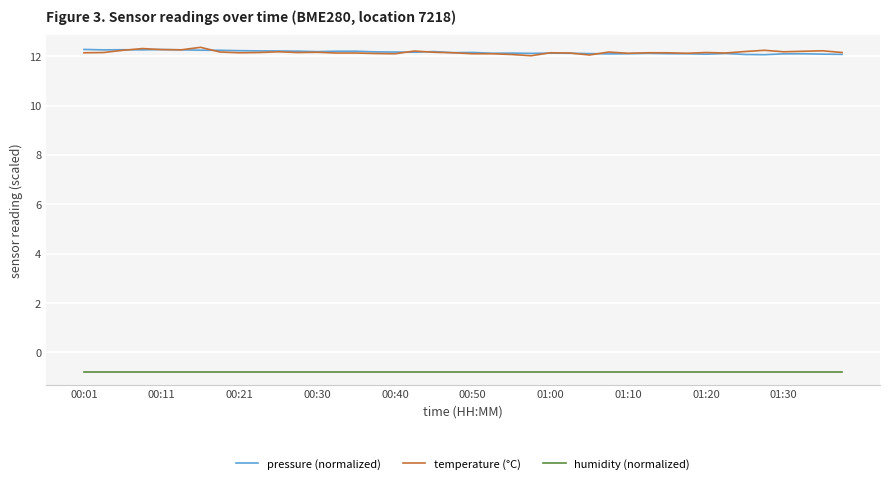

What is the minimum value for temperature (°C)?

12.0